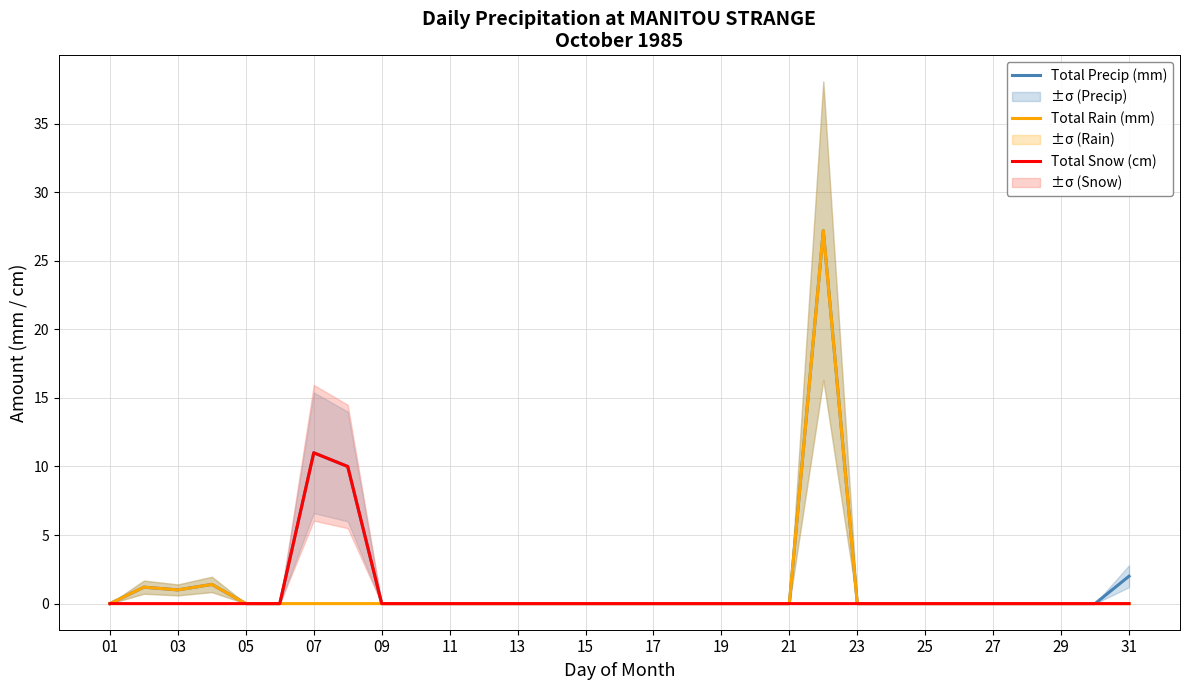

Rank the series by their maximum value, from highest to lowest.

Total Precip (mm), Total Rain (mm), Total Snow (cm)